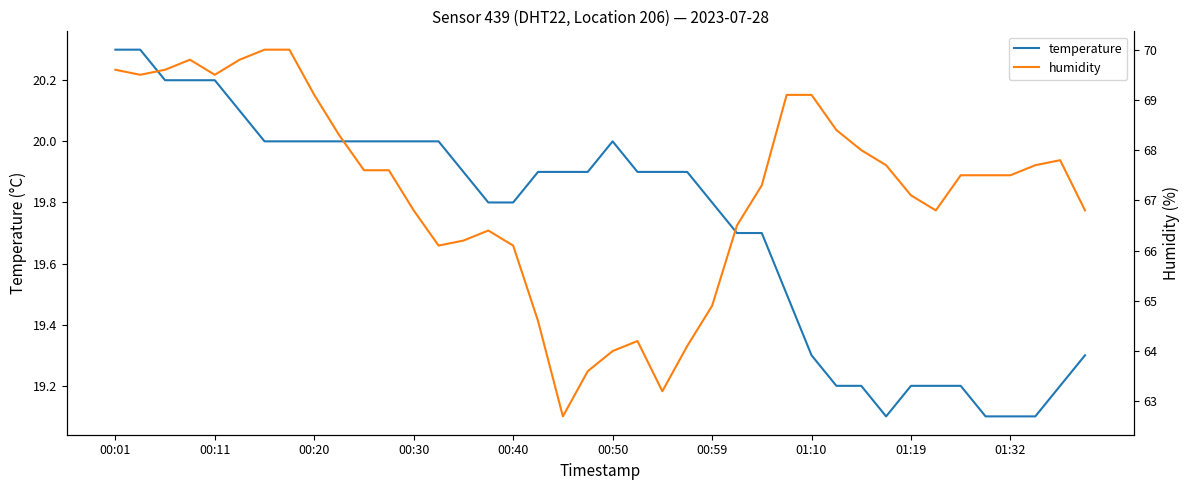

What is the maximum value for temperature?

20.3